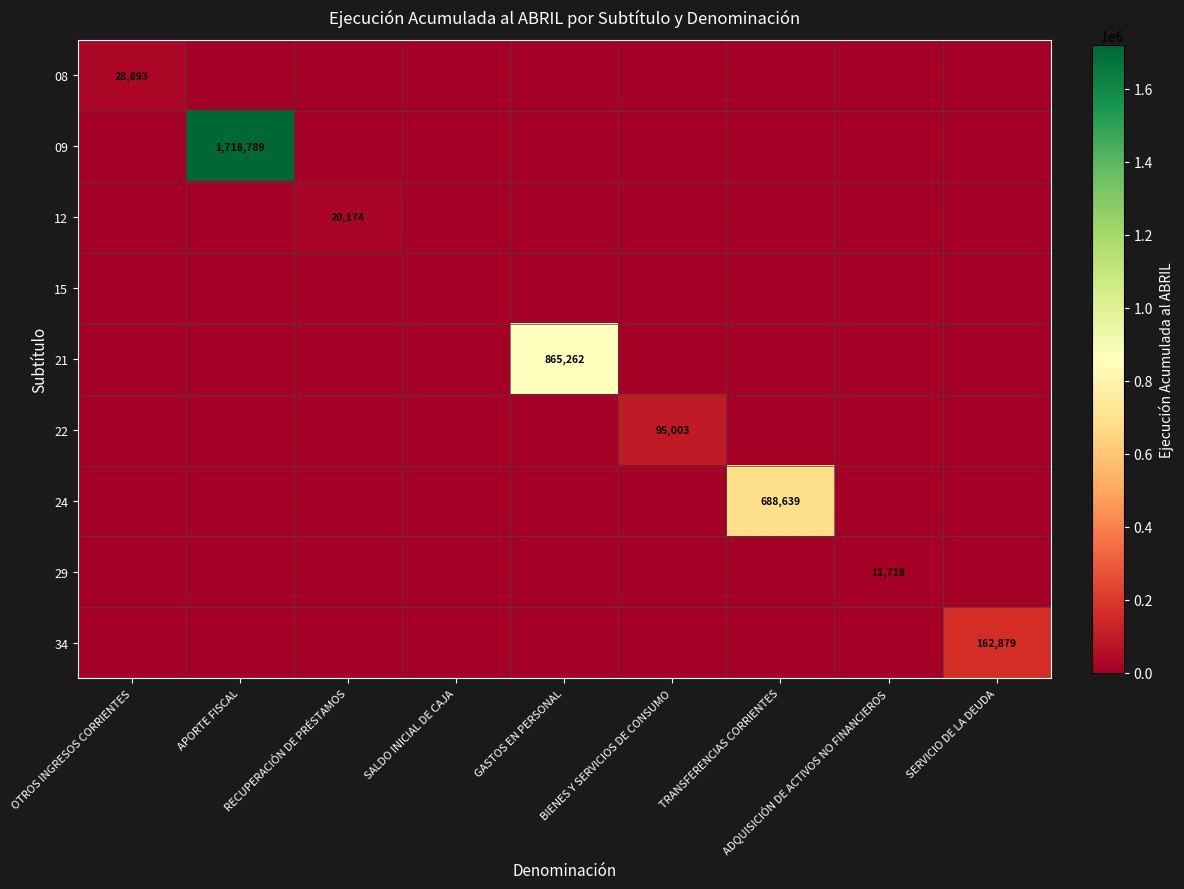

Rank the series at APORTE FISCAL from lowest to highest value.

08, 12, 15, 21, 22, 24, 29, 34, 09